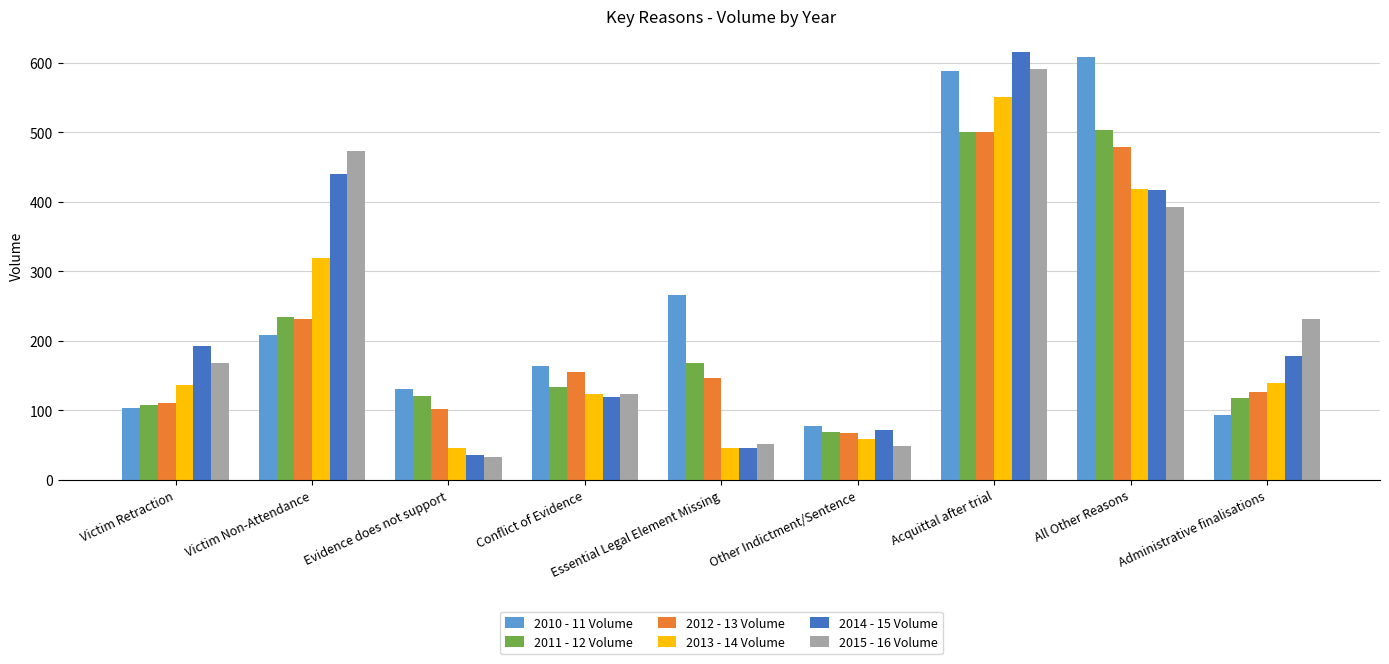

Is it true that 2014 - 15 Volume equals 46 at Essential Legal Element Missing?

True